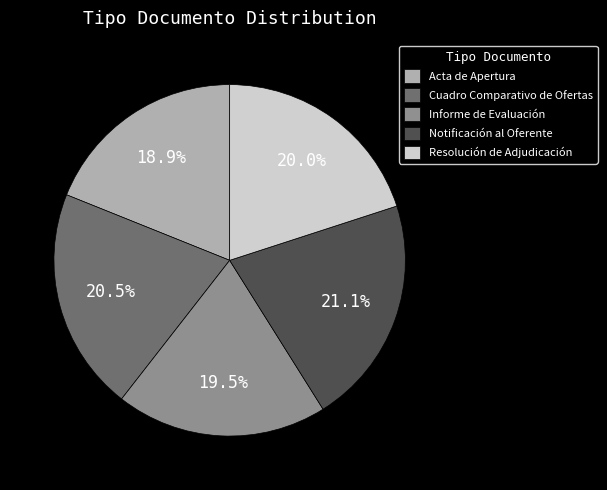

Count the number of slices in the pie.

5